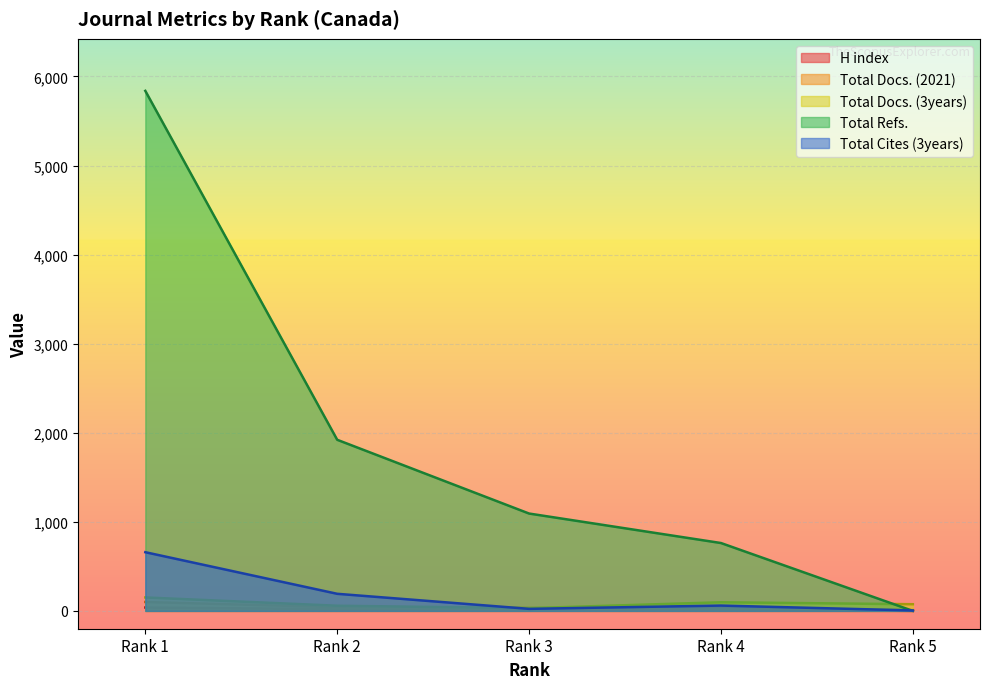

True or false: Total Cites (3years) and Total Docs. (2021) intersect in this chart.

True